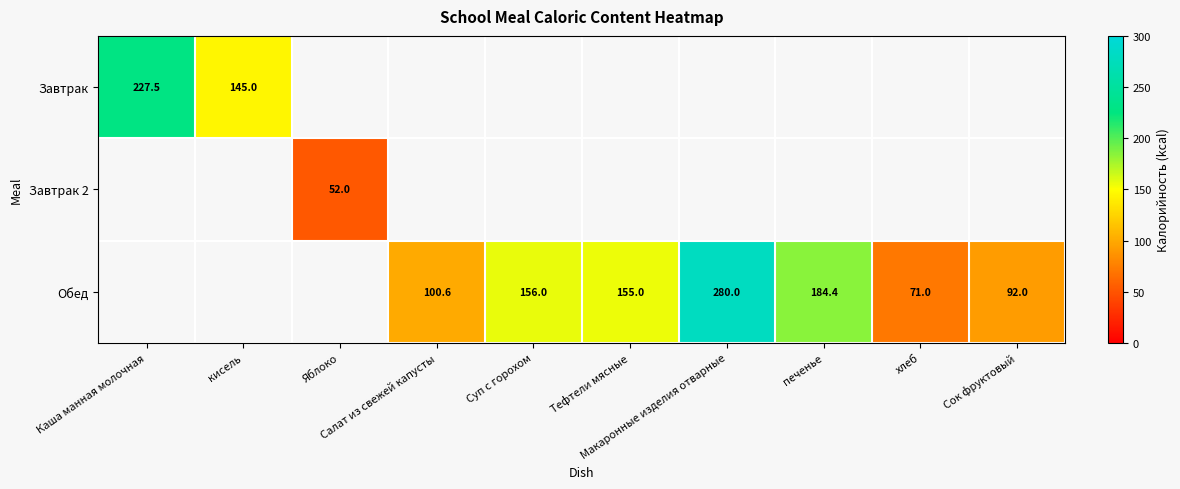

What is the sum of the Обед values at Сок фруктовый and Суп с горохом?

248.0